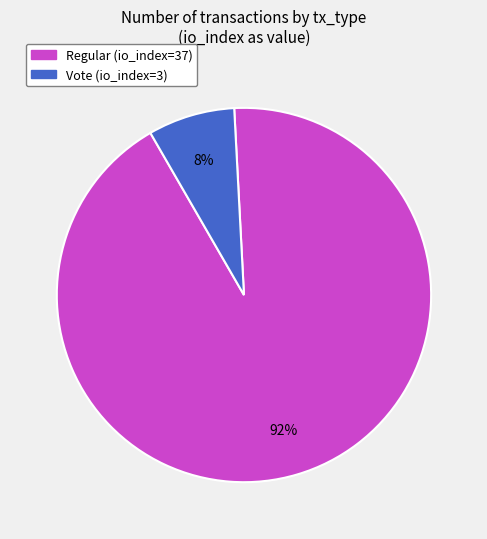

To the nearest percent, what is the combined percentage of Vote (io_index=3) and Regular (io_index=37)?

100%